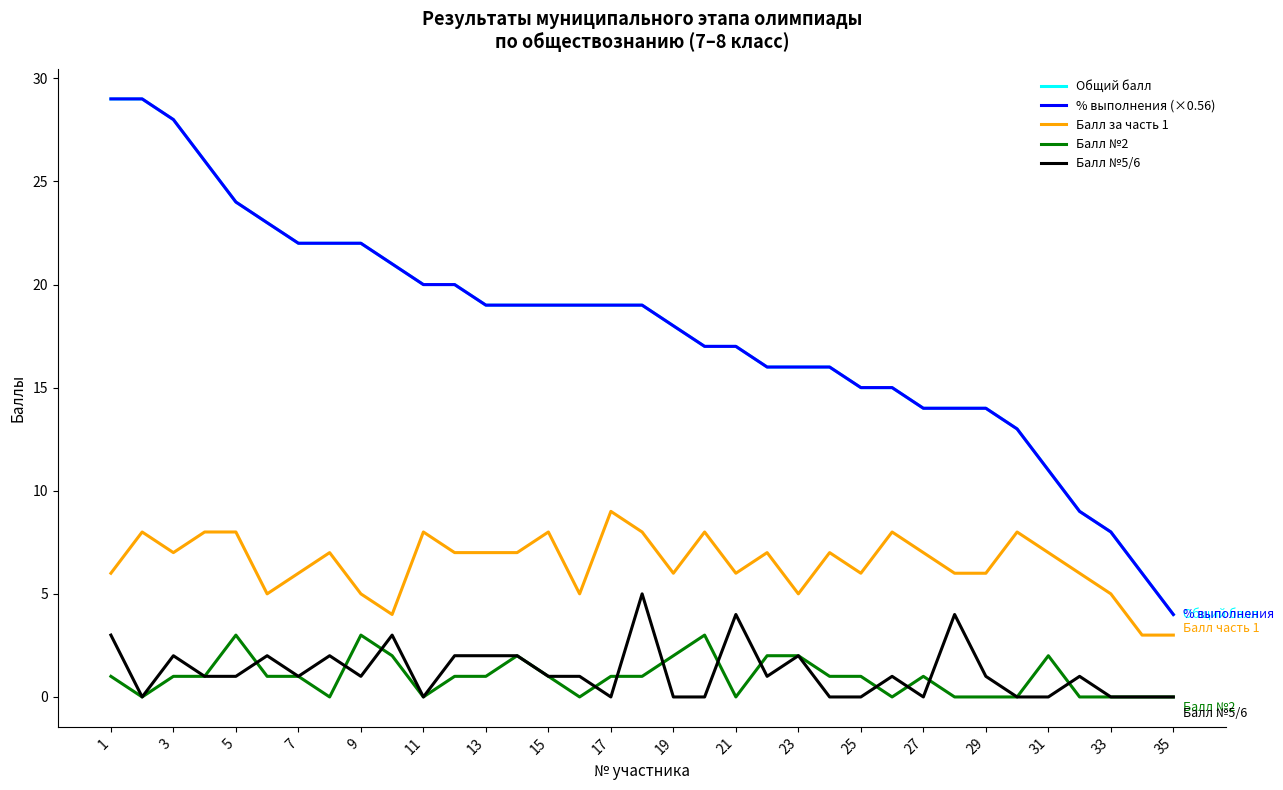

True or false: Общий балл and Балл за часть 1 cross at least once.

False